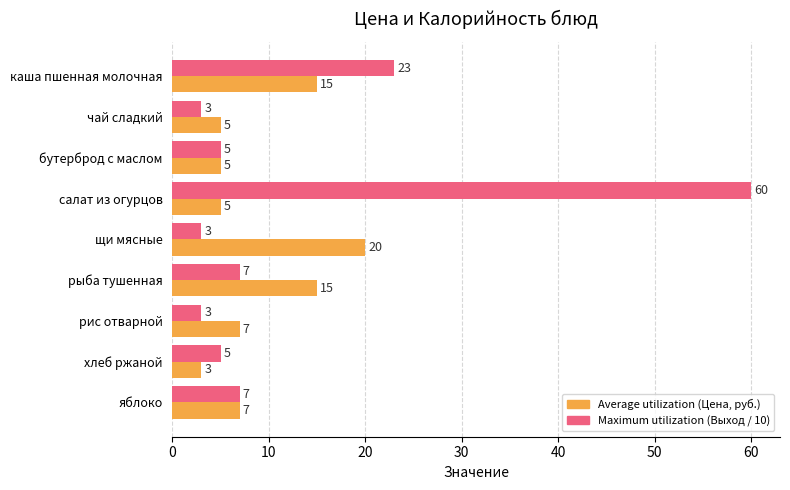

At which category is the sum across all series the highest?

салат из огурцов